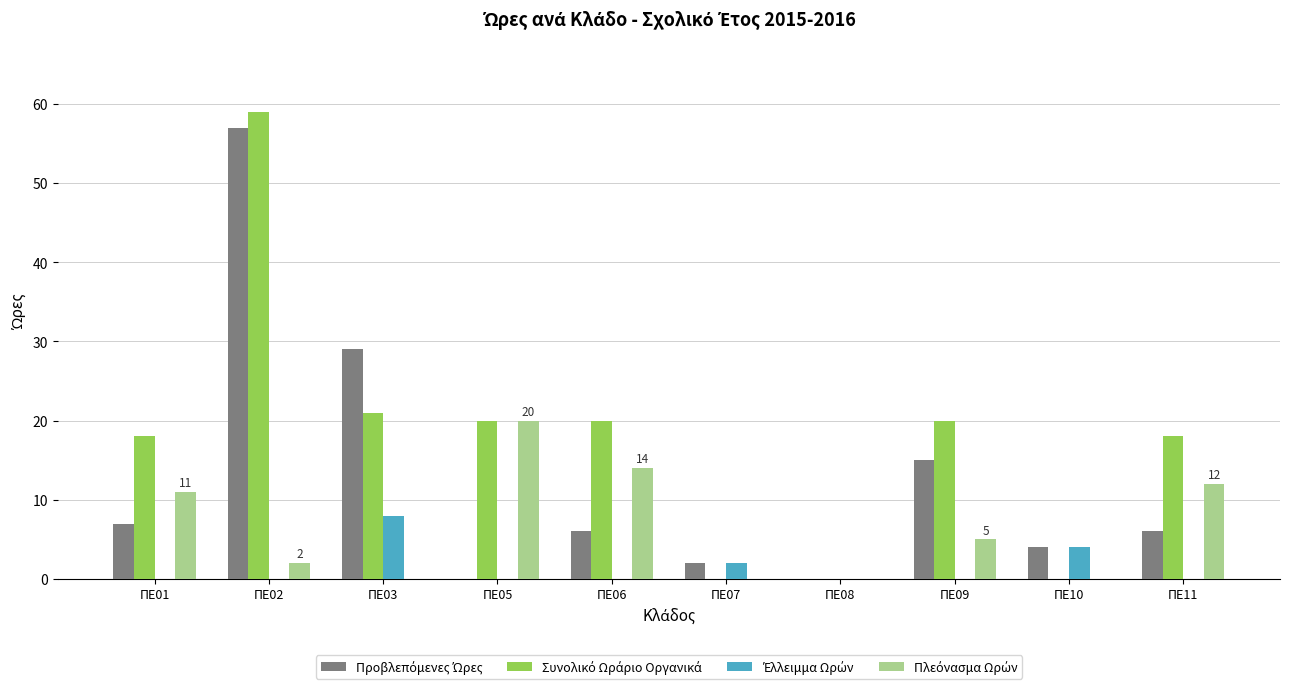

Are the bars grouped side by side (vs. stacked)?

Yes